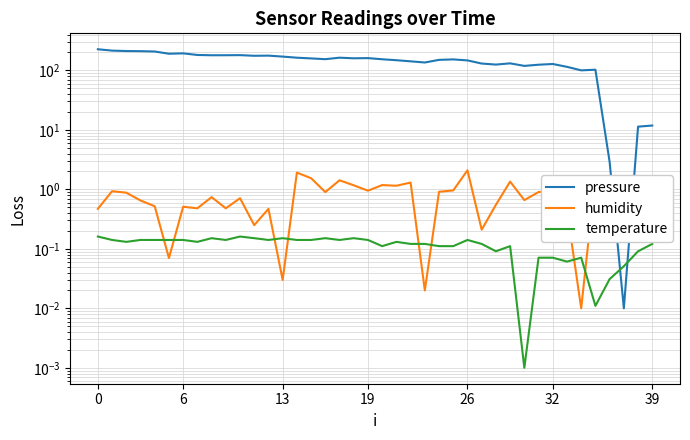

What is the maximum value for pressure?

226.6